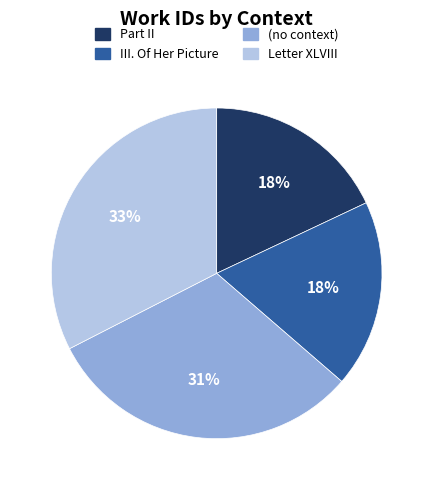

To the nearest percent, what is the combined percentage of (no context) and Letter XLVIII?

64%